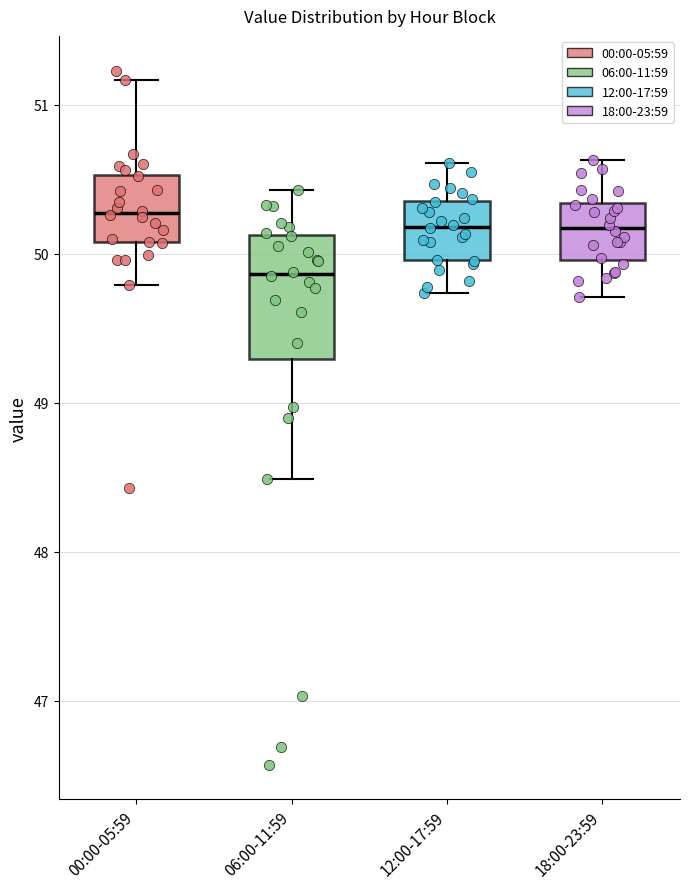

Which box is the tallest, from its lower edge to its upper edge?

06:00-11:59